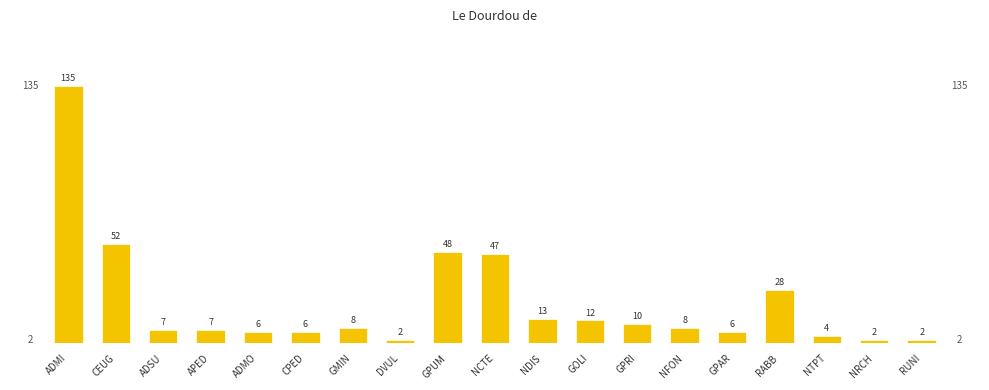

Reading left to right, list all the values displayed in this chart.

135	52	7	7	6	6	8	2	48	47	13	12	10	8	6	28	4	2	2